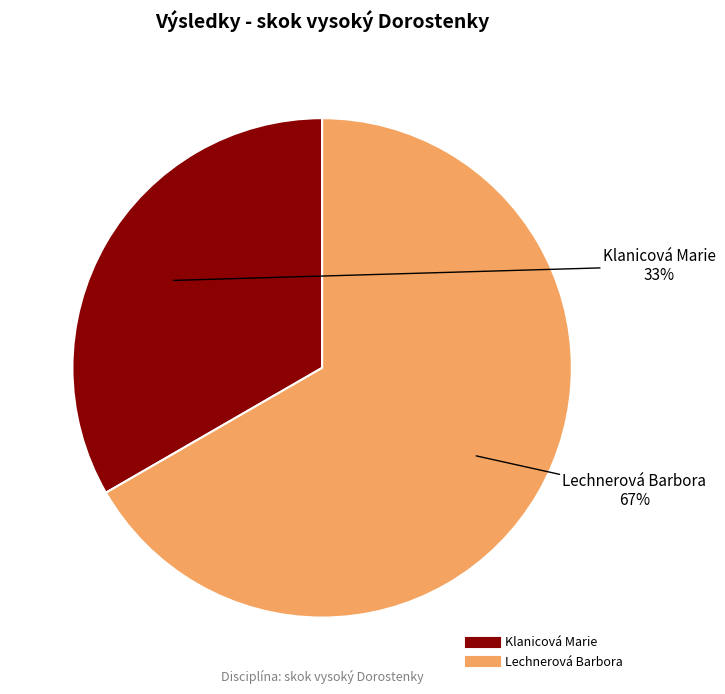

To the nearest percent, what is the combined percentage of Lechnerová Barbora and Klanicová Marie?

100%